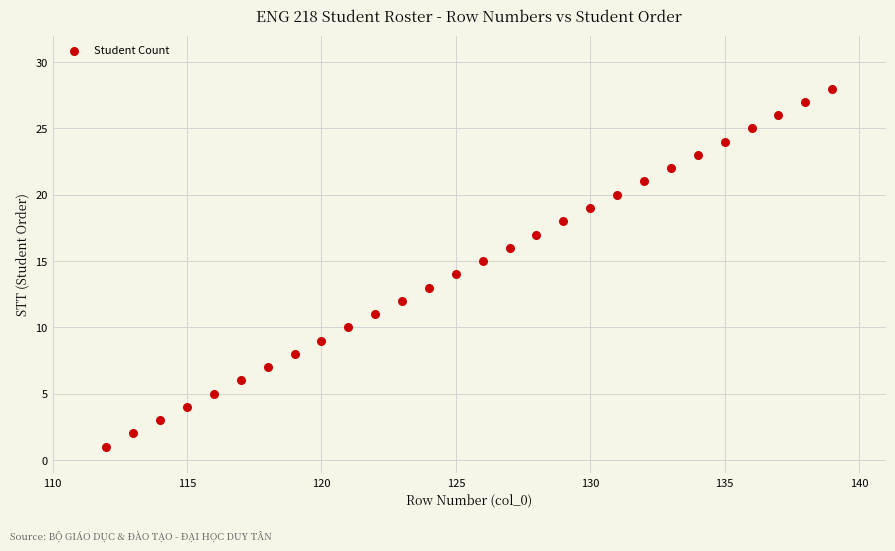

What is the range of X values (max minus min)?

27